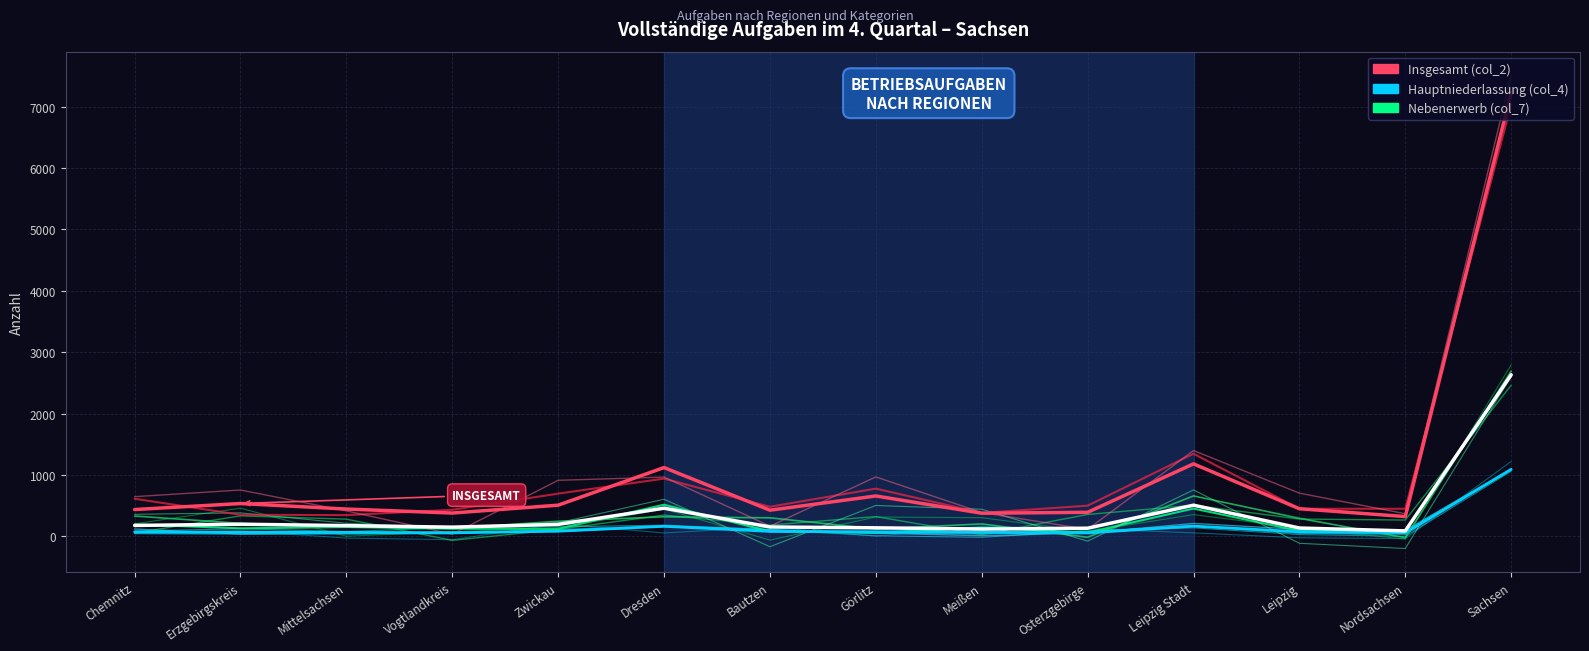

Count the number of data series in this chart.

3